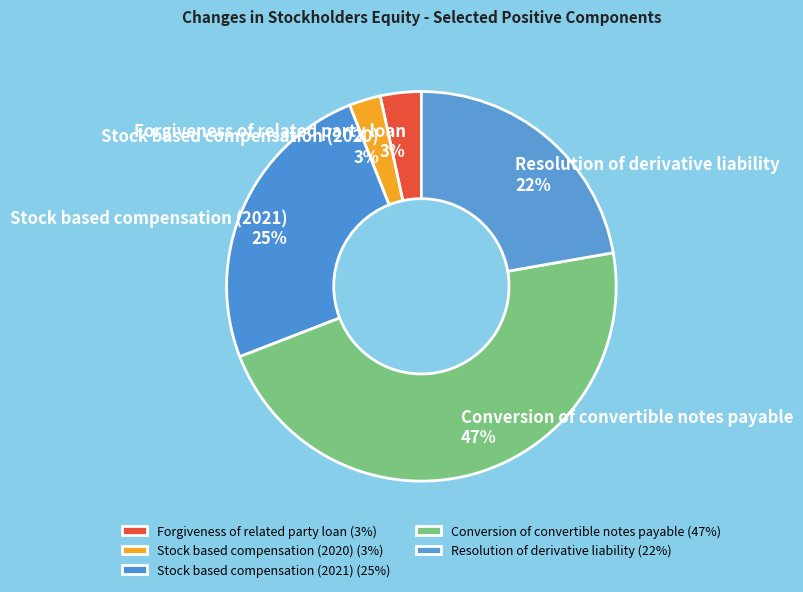

Does Stock based compensation (2020) represent more than half of the total?

No